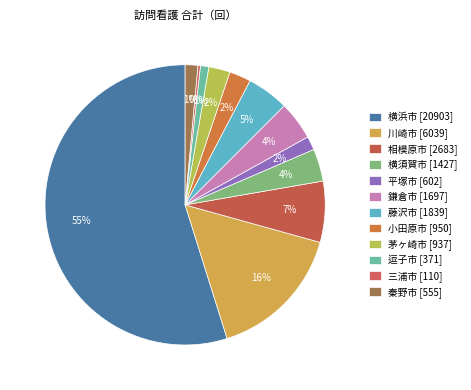

To the nearest percent, what percentage of the pie is 平塚市?

2%